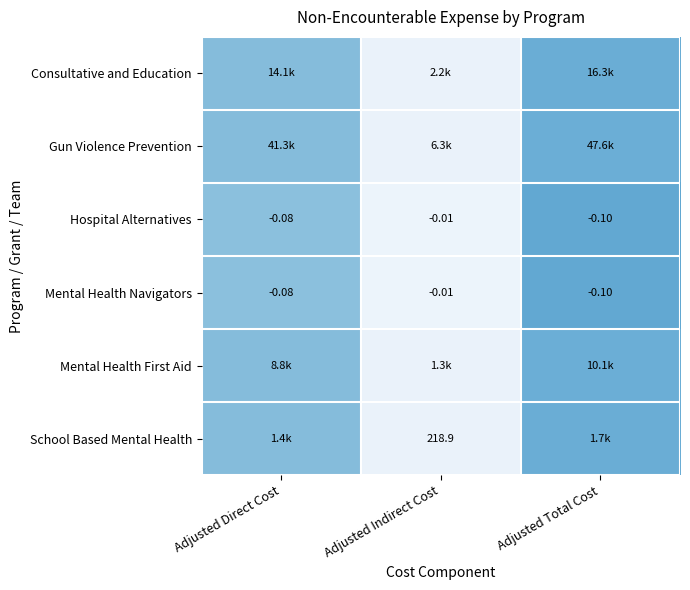

Rank the categories by Mental Health Navigators value from lowest to highest.

Adjusted Total Cost, Adjusted Direct Cost, Adjusted Indirect Cost